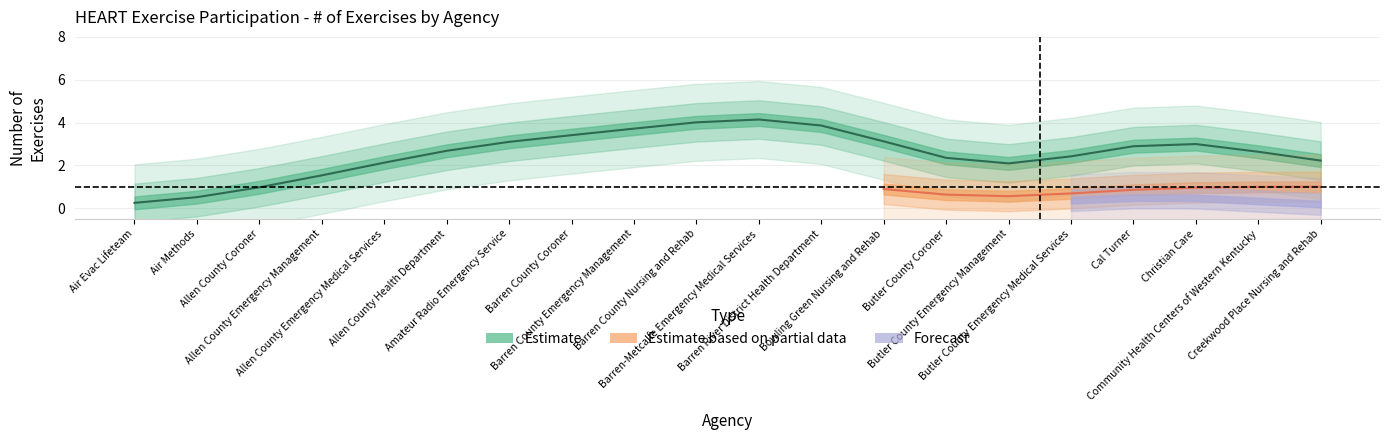

True or false: Estimate based on partial data and Estimate cross at least once.

False